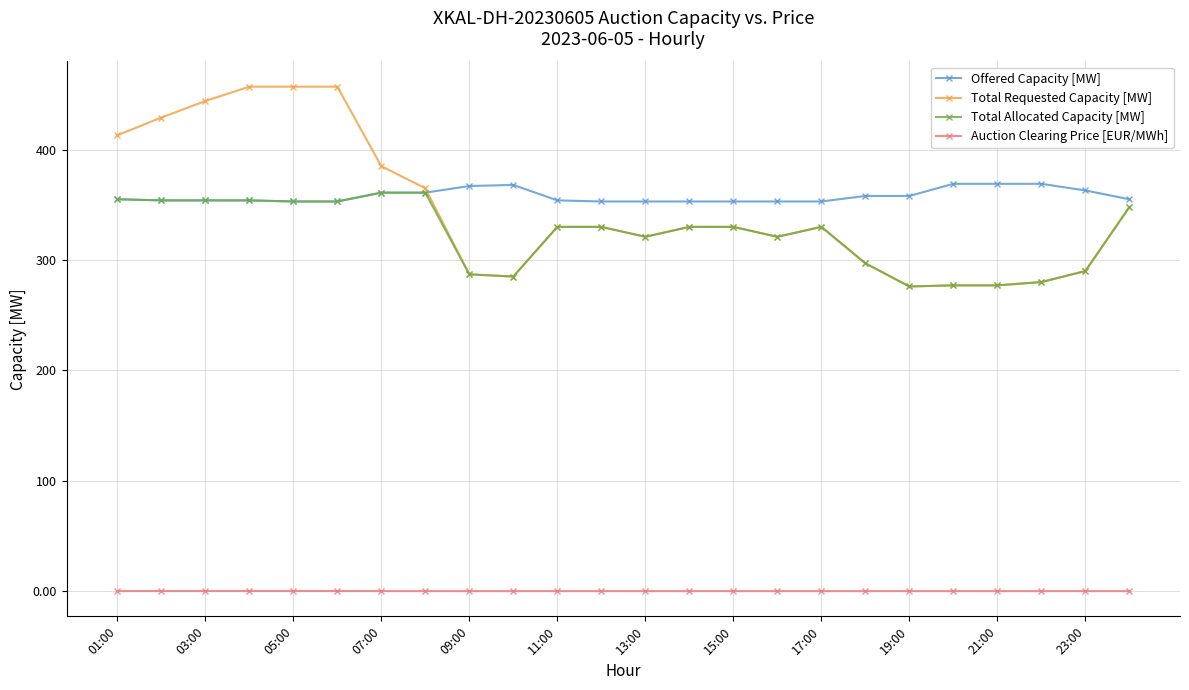

True or false: Offered Capacity [MW] has more than 0 interior local peaks.

True